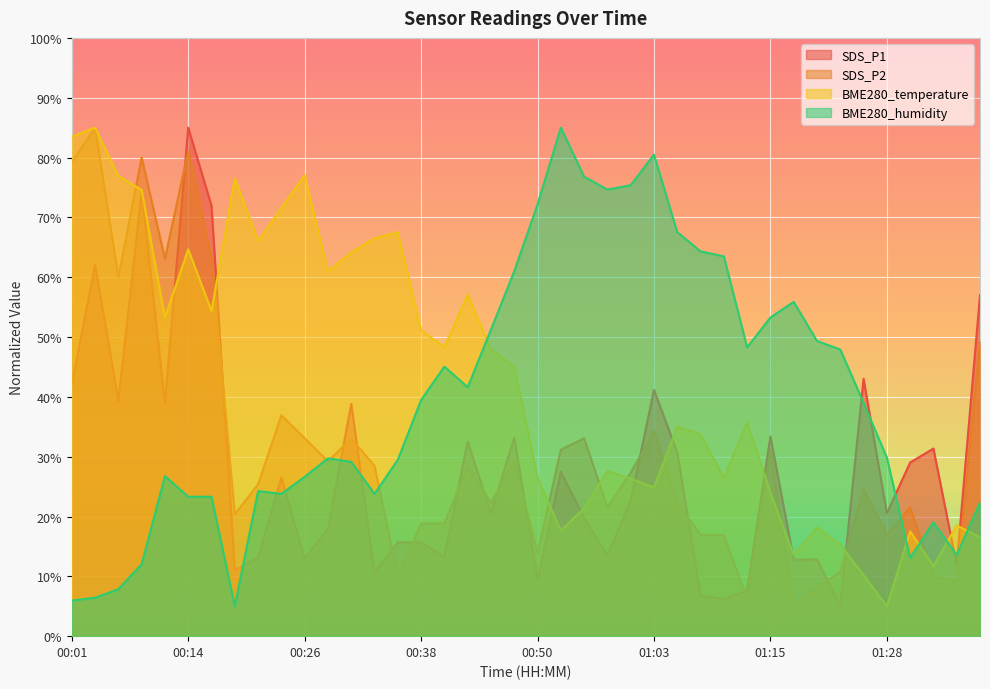

Where is the first local maximum for BME280_humidity?

00:11